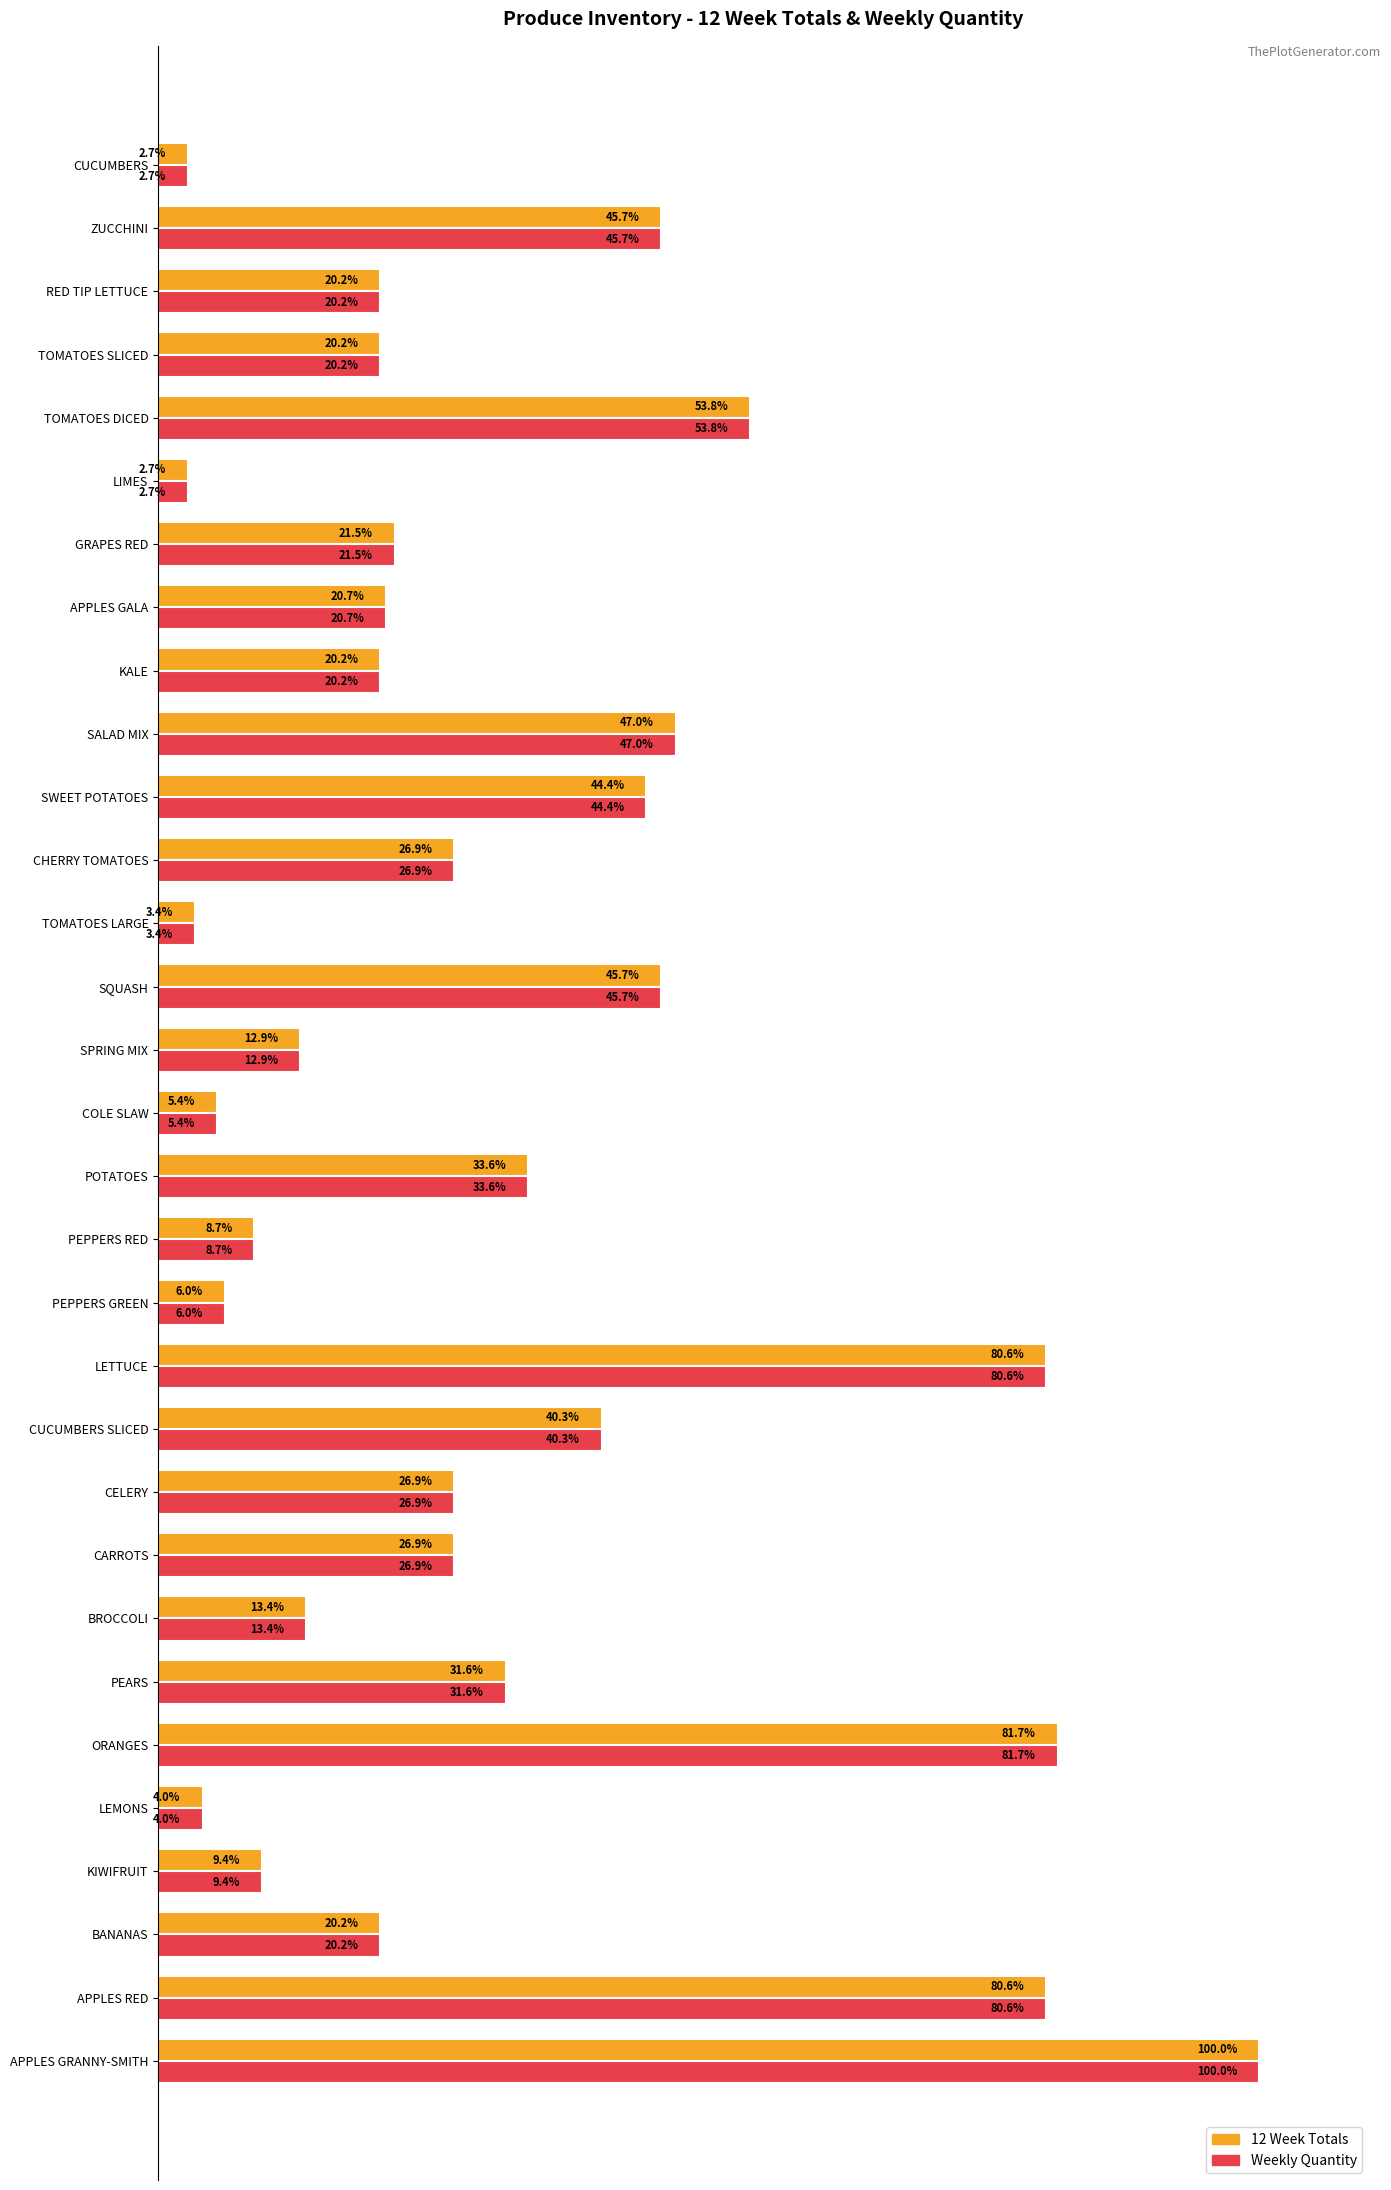

Is the value of 12 Week Totals at APPLES GALA greater than the value of Weekly Quantity at SPRING MIX?

Yes